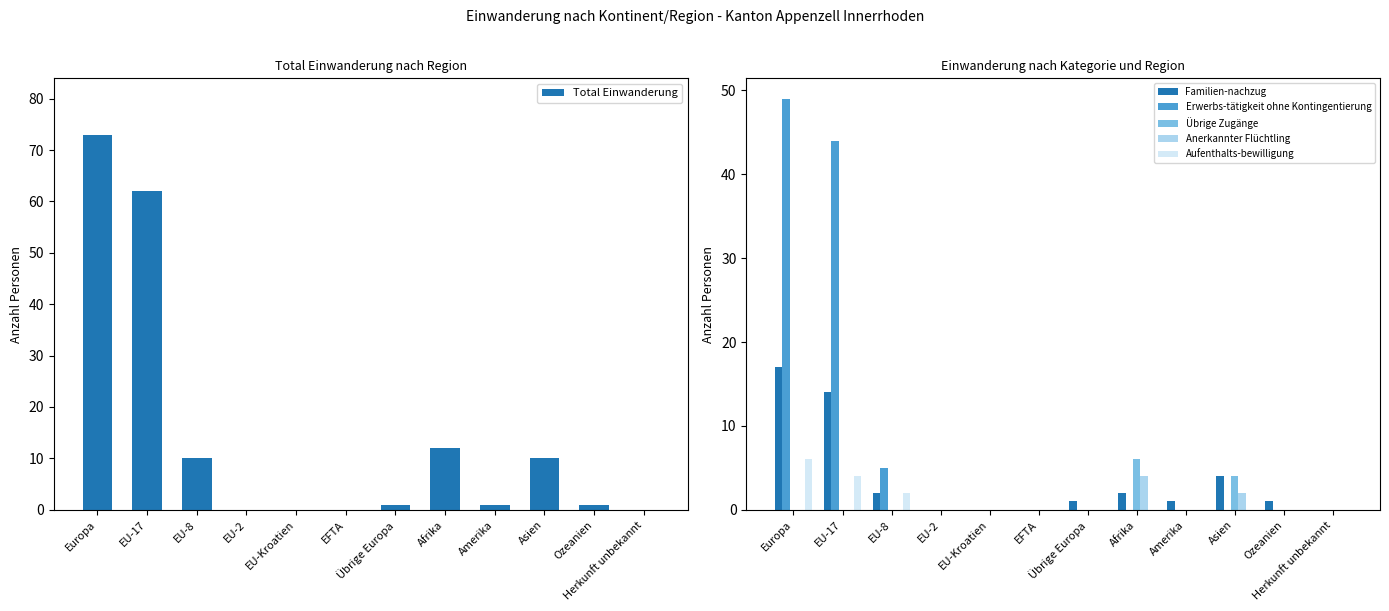

Reading left to right, transcribe all the data shown in this chart.

Total Einwanderung: 73	62	10	0	0	0	1	12	1	10	1	0
Familien-nachzug: 17	14	2	0	0	0	1	2	1	4	1	0
Erwerbs-tätigkeit ohne Kontingentierung: 49	44	5	0	0	0	0	0	0	0	0	0
Übrige Zugänge: 0	0	0	0	0	0	0	6	0	4	0	0
Anerkannter Flüchtling: 0	0	0	0	0	0	0	4	0	2	0	0
Aufenthalts-bewilligung: 6	4	2	0	0	0	0	0	0	0	0	0